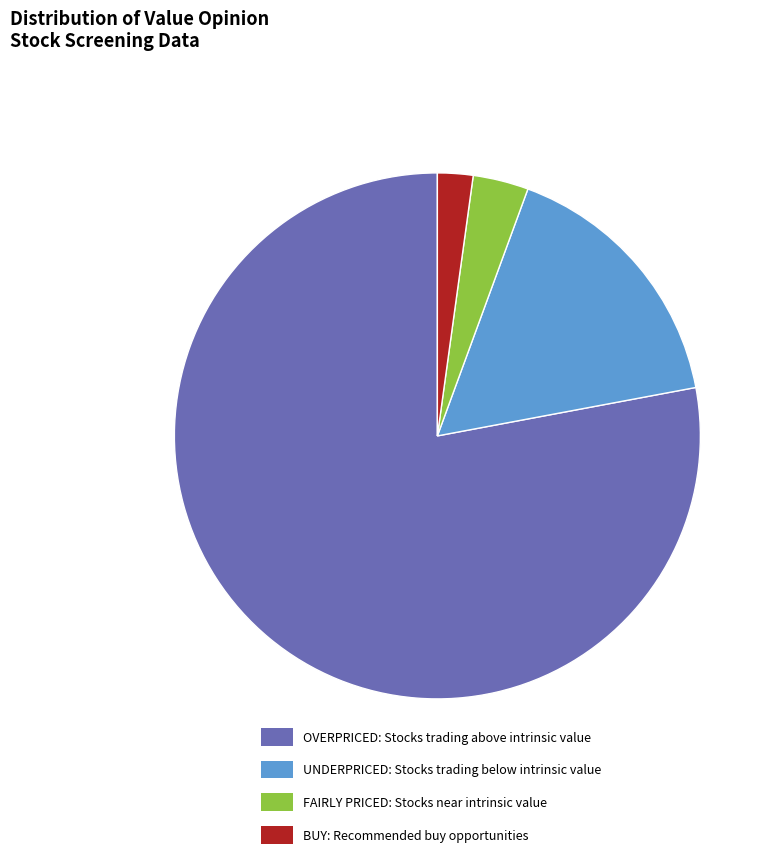

True or false: BUY: Recommended buy opportunities accounts for 2% of the total.

True